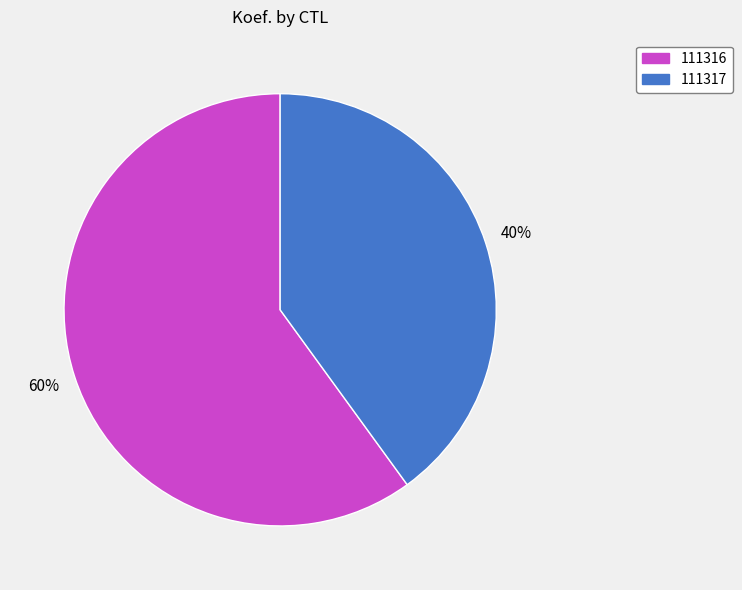

The 111317 slice represents 40% of the pie. True or false?

True